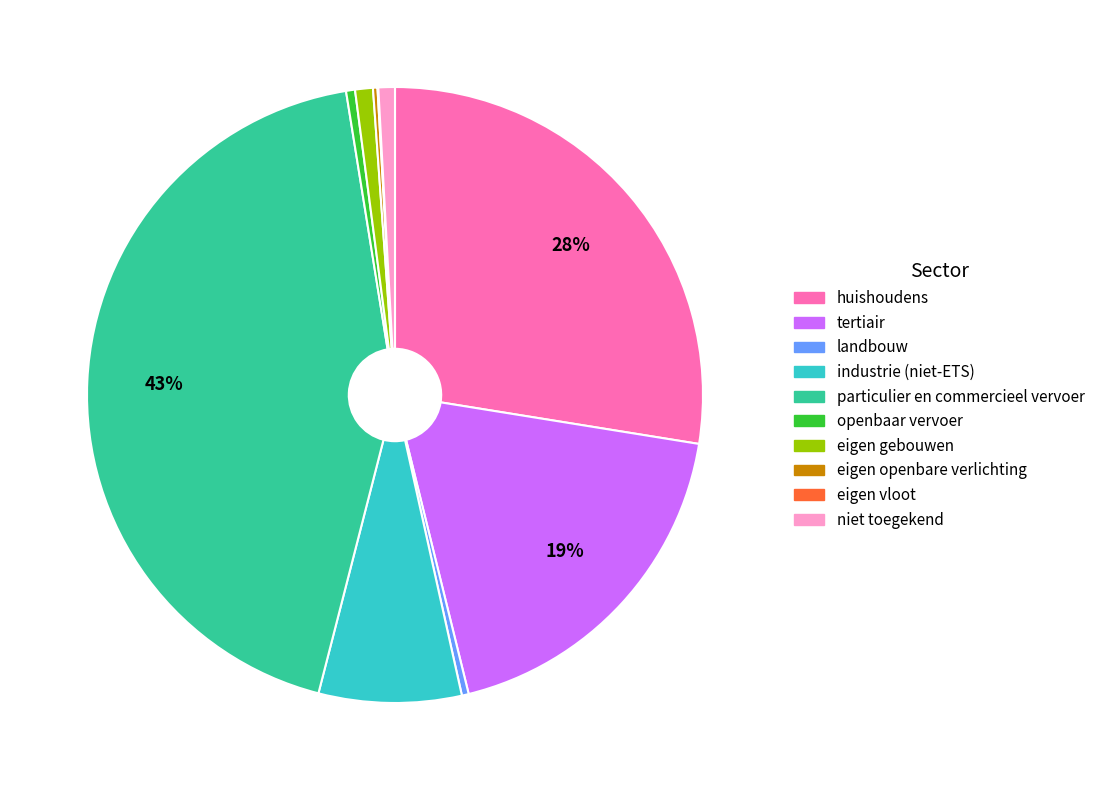

Is it true that particulier en commercieel vervoer is 43% of the pie?

True